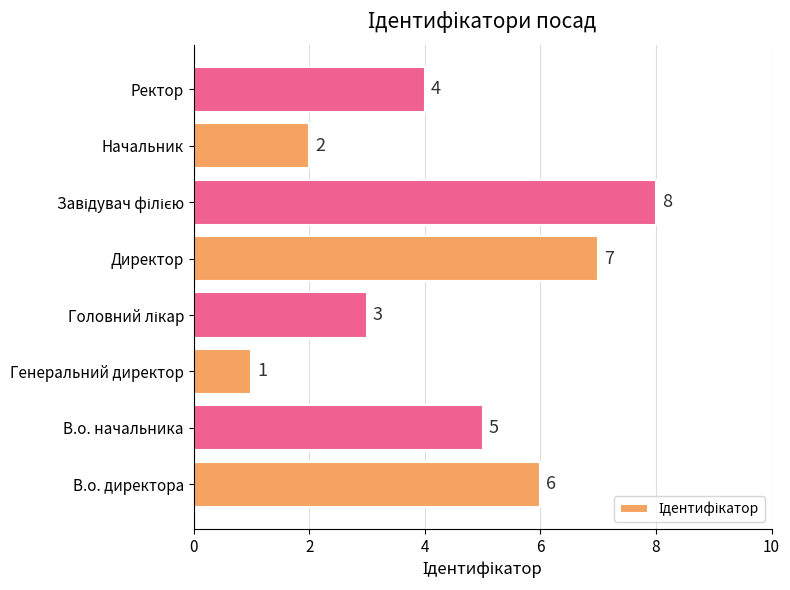

Reading top to bottom, extract all data points from this chart.

4	2	8	7	3	1	5	6